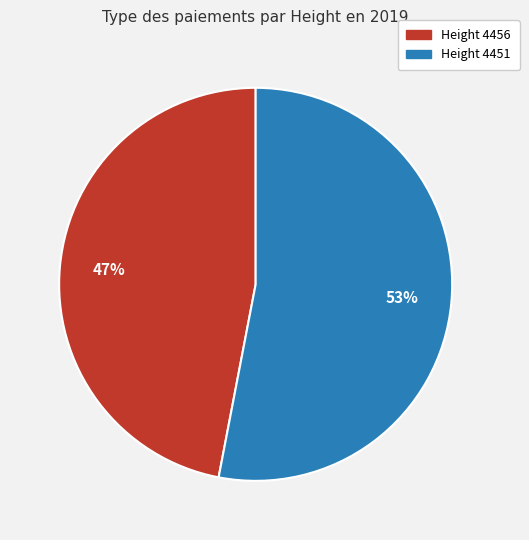

What is the smallest slice in the pie chart?

Height 4456